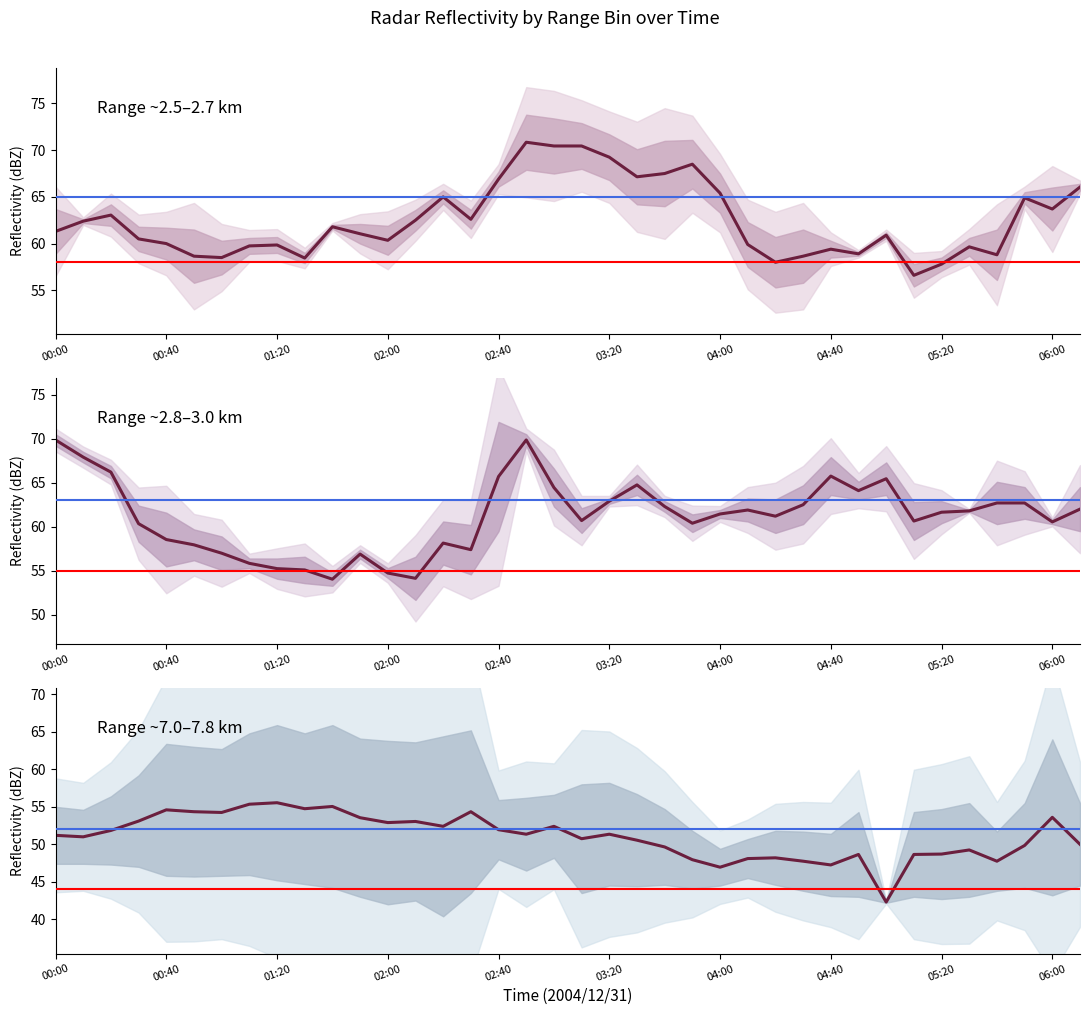

True or false: Mean (2.515, 2.665) has a value of 66.9 at 02:40.

True